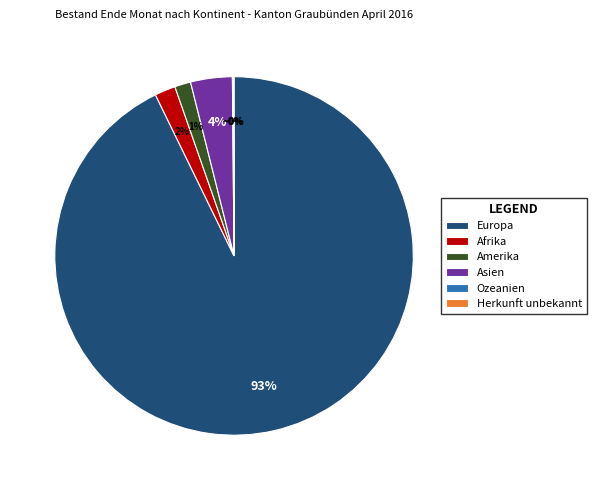

To the nearest percent, what is the difference between the largest and smallest slice percentages?

93%